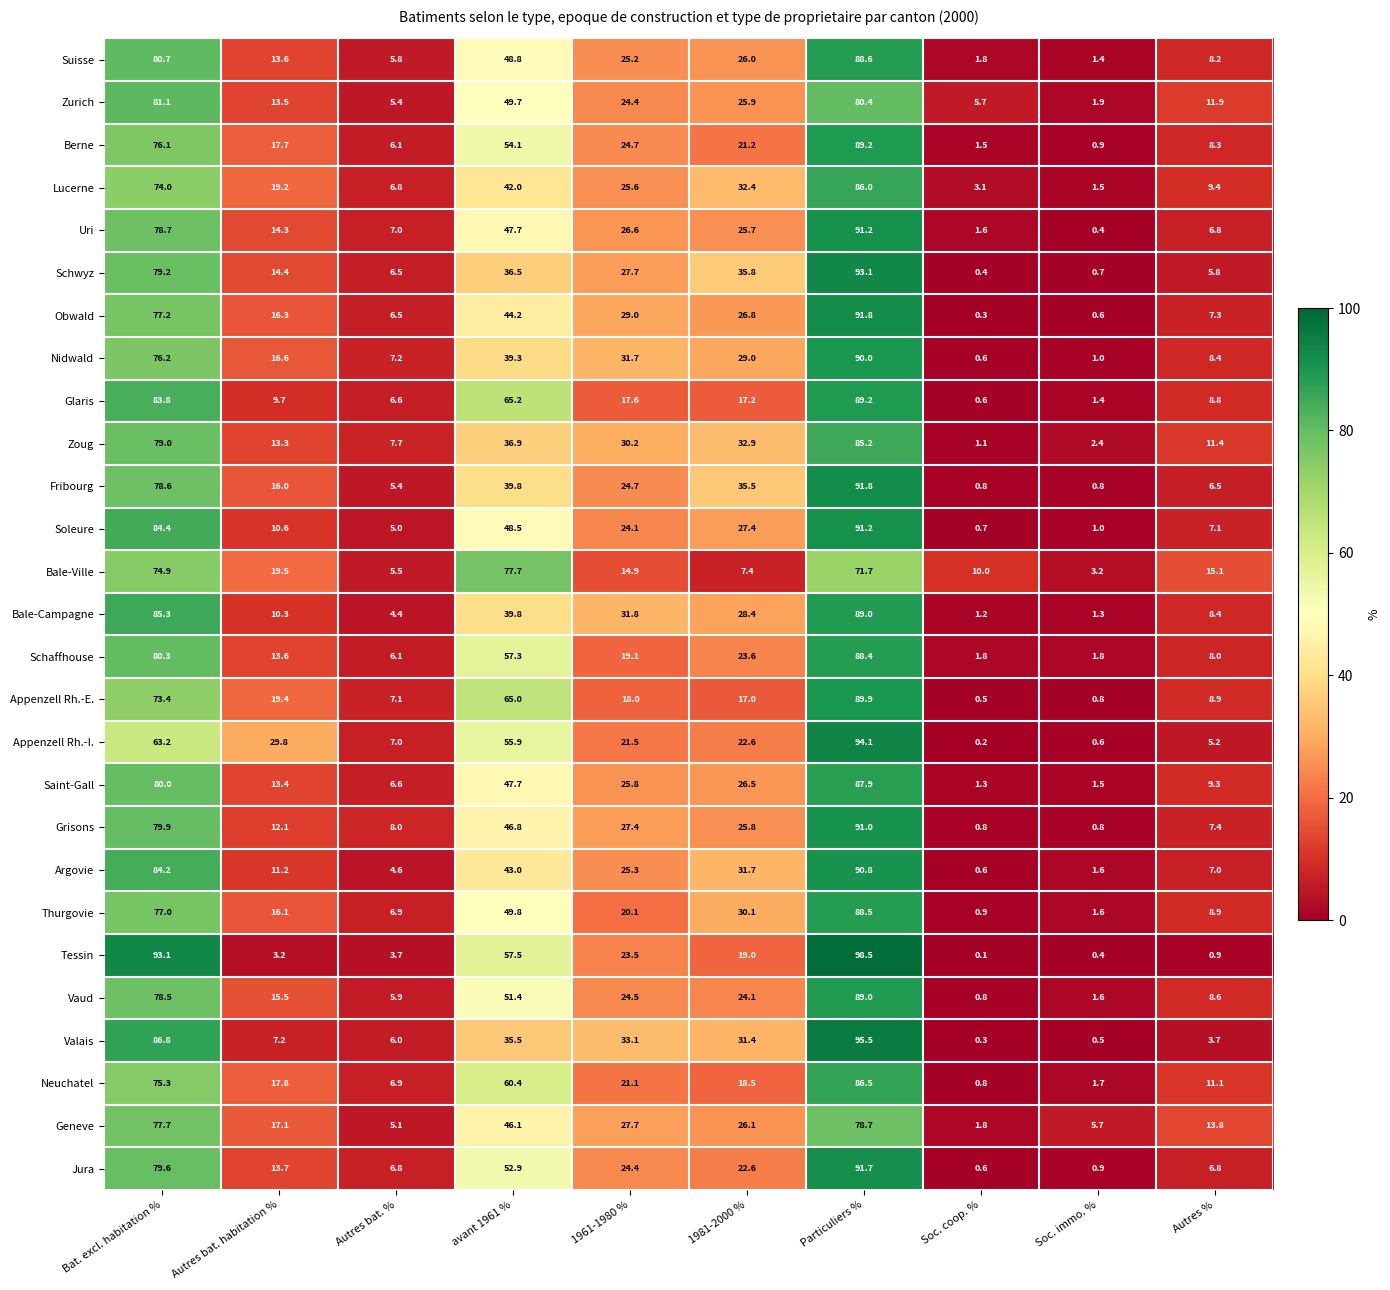

How many distinct data groups are displayed?

27